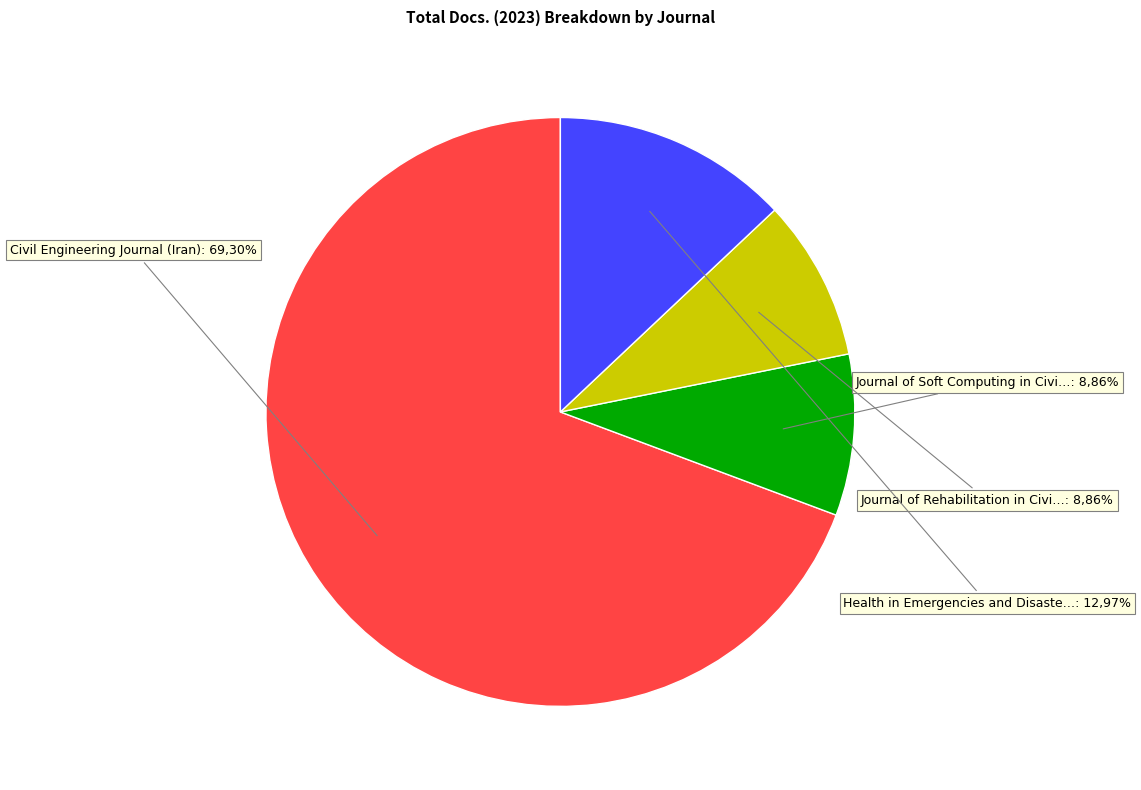

Combined, what portion of the pie is Health in Emergencies and Disasters Quarterly and Civil Engineering Journal (Iran)?

82.3%